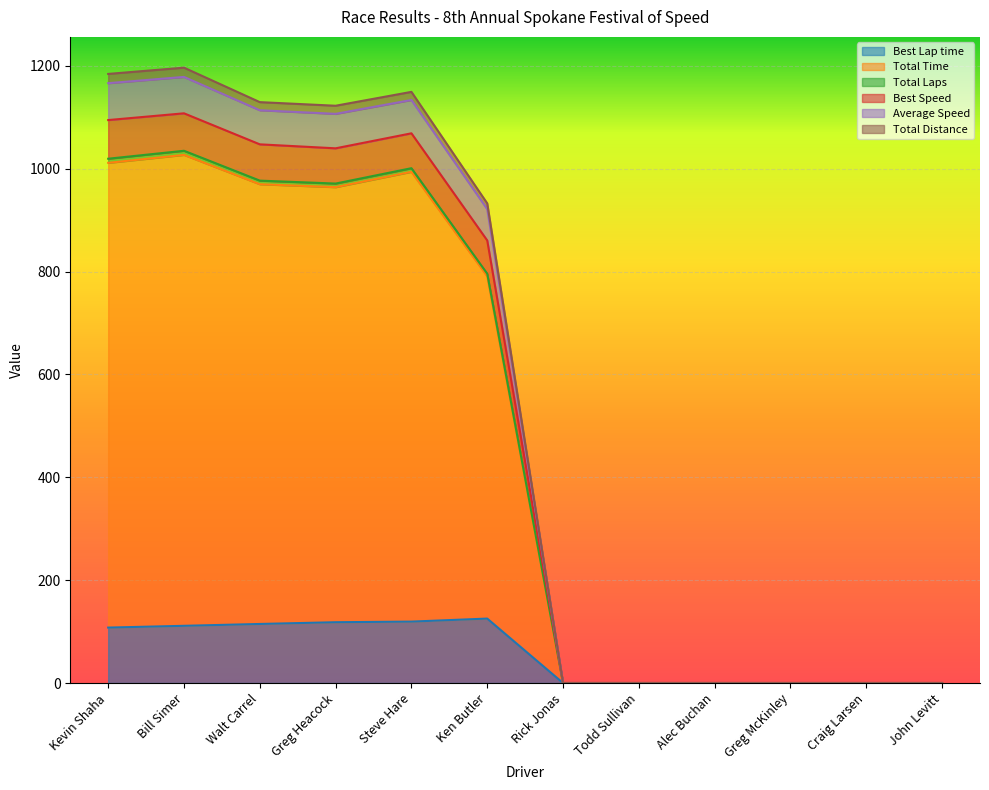

What is the highest value of the Best Lap time series?

125.3